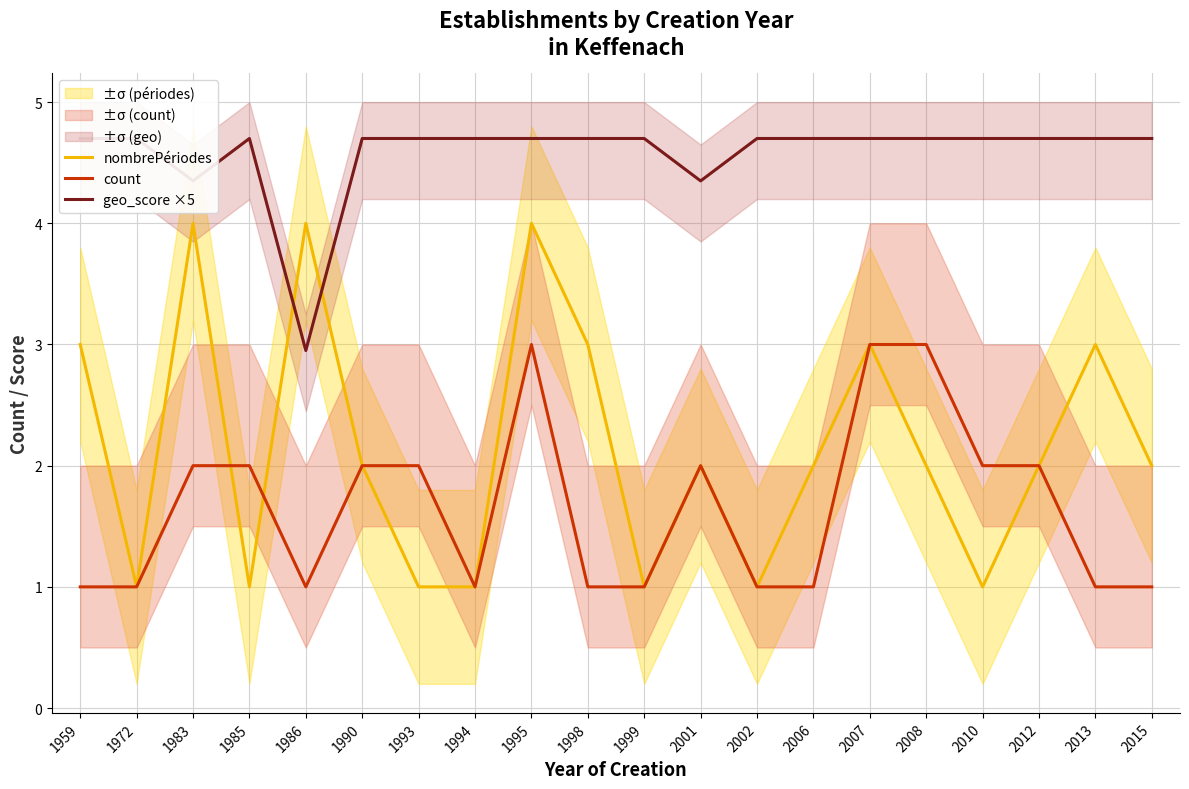

How many categories are shown in the chart?

20